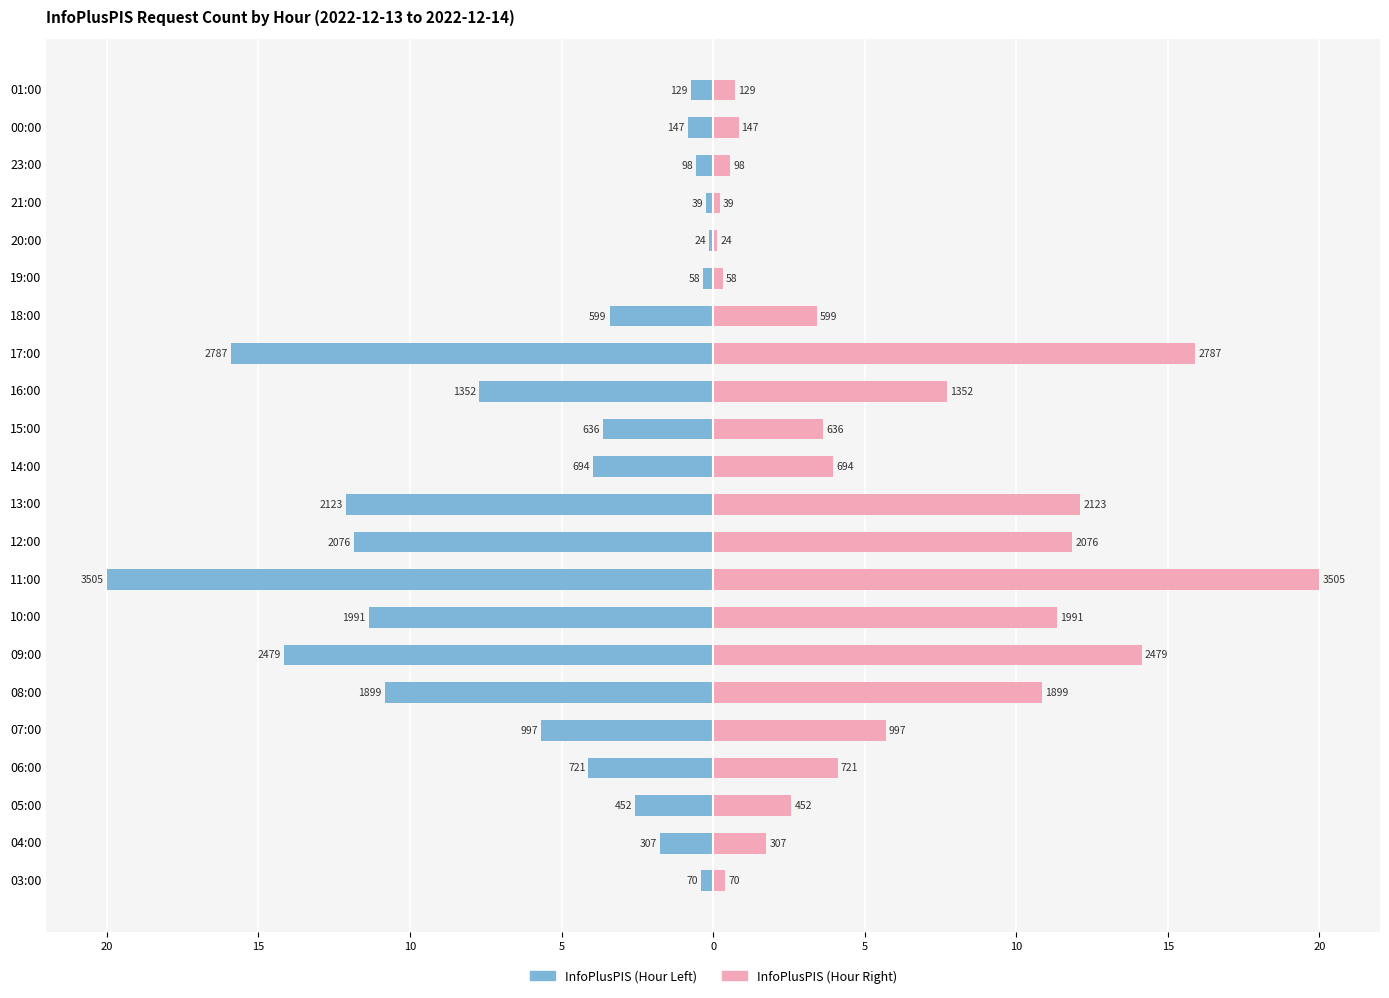

What is the value of the InfoPlusPIS (left) bar at the 1st from the left?

-0.4